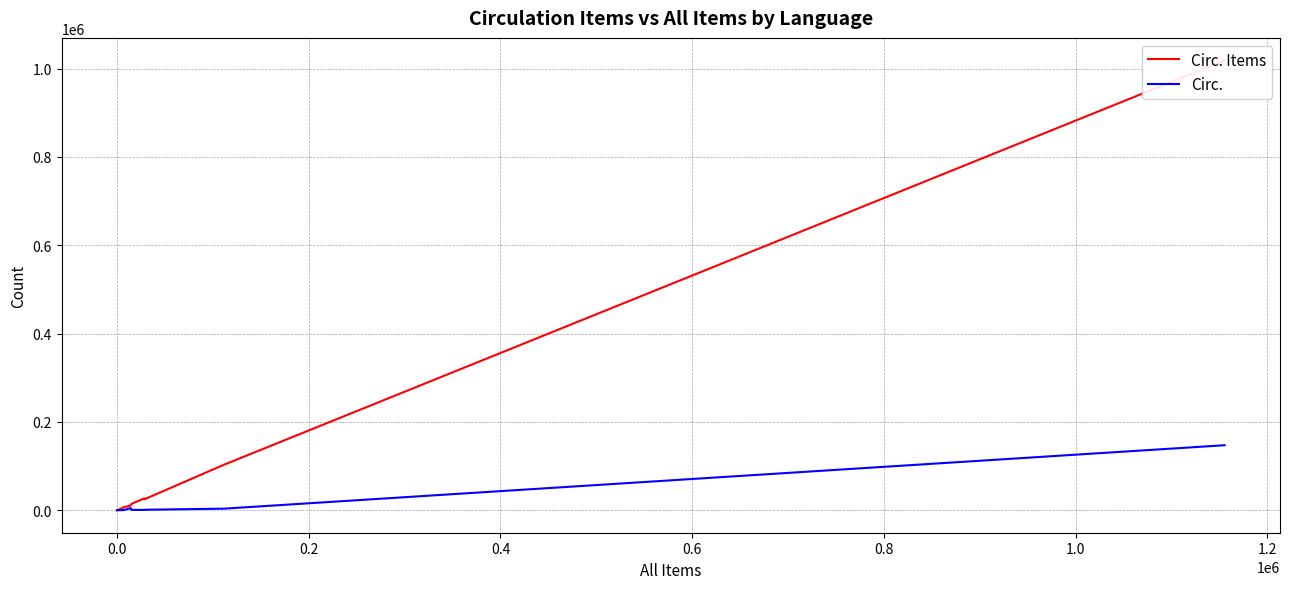

How many distinct data groups are displayed?

2